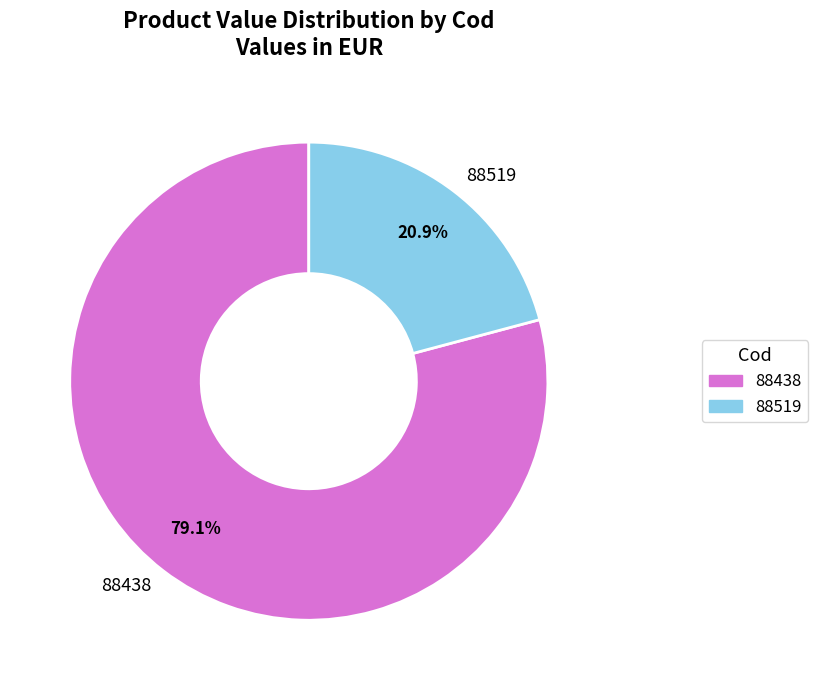

What percentage do 88438 and 88519 together represent?

100.0%